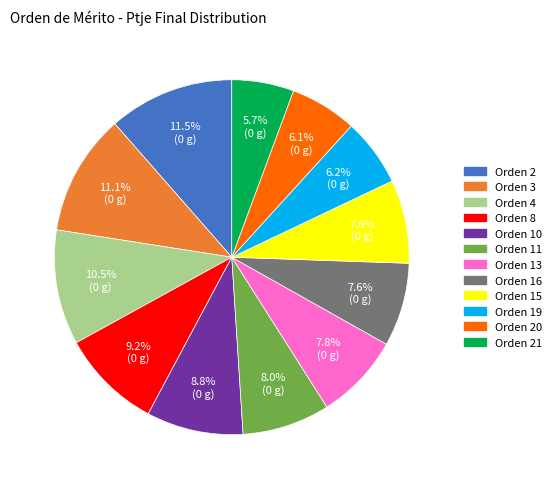

Is there any slice that represents more than half of the pie?

No